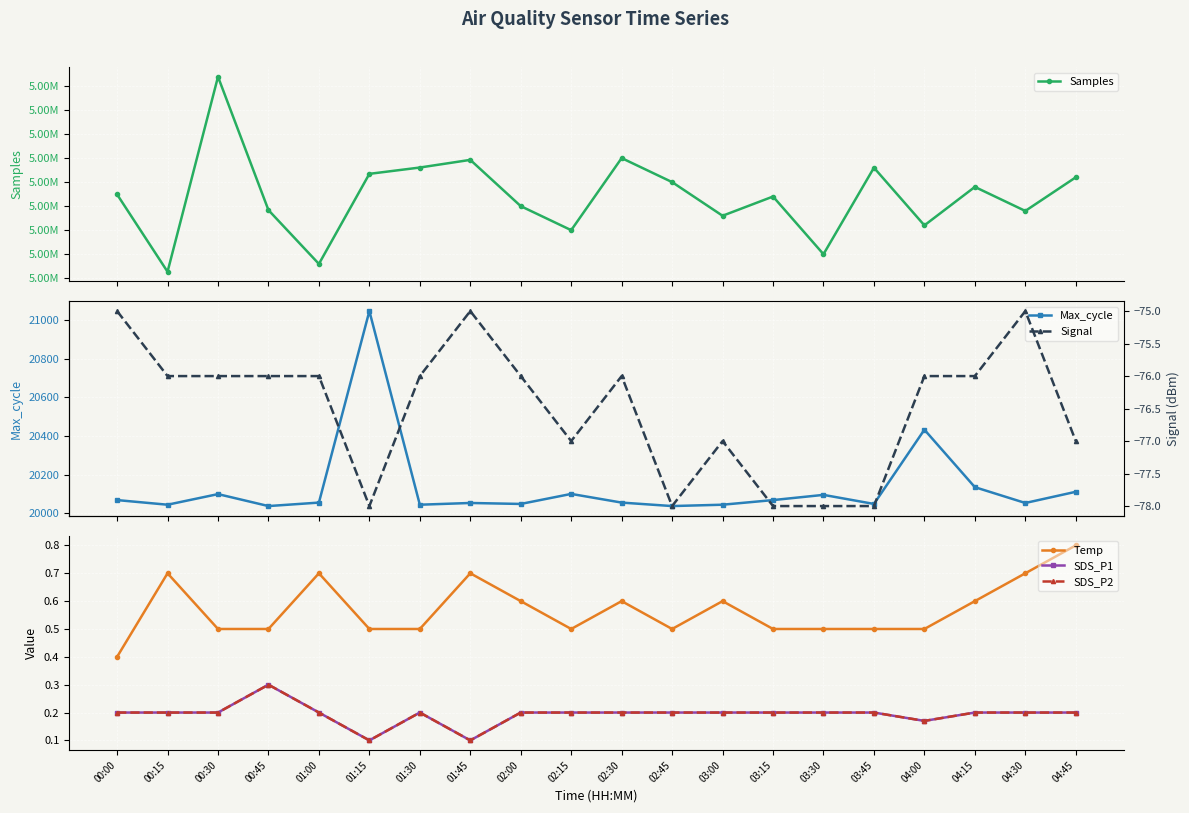

Count the Temp values in the range 0 to 1.

20